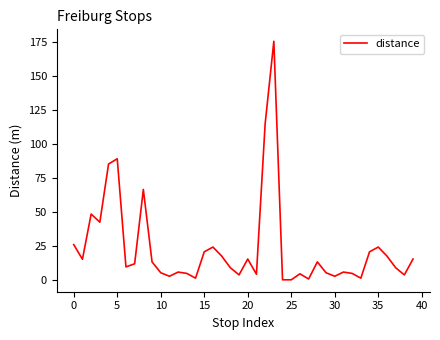

What is the maximum value shown in the chart?

175.7